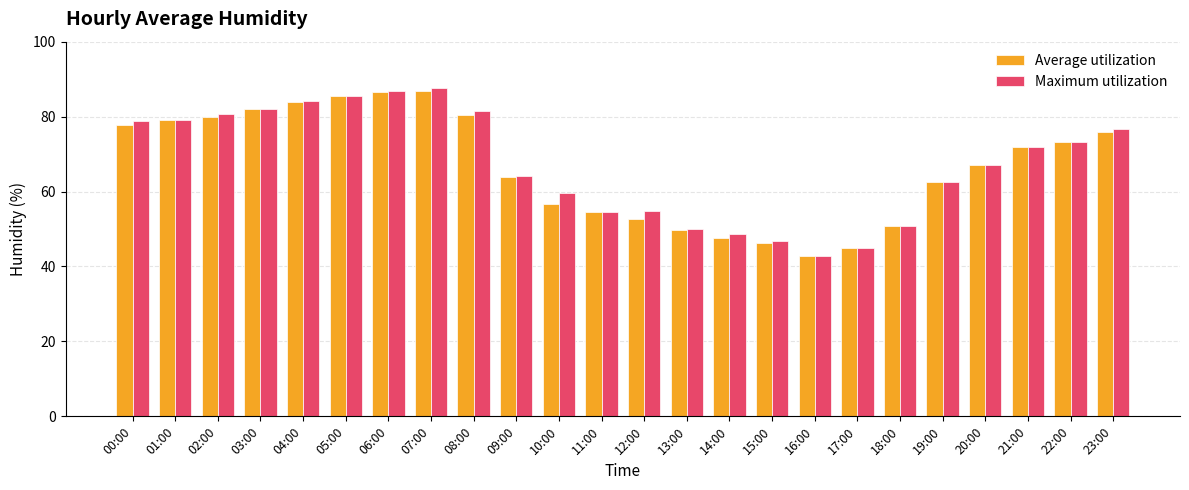

What is the difference between the maximum and minimum values in the Maximum utilization series?

44.9